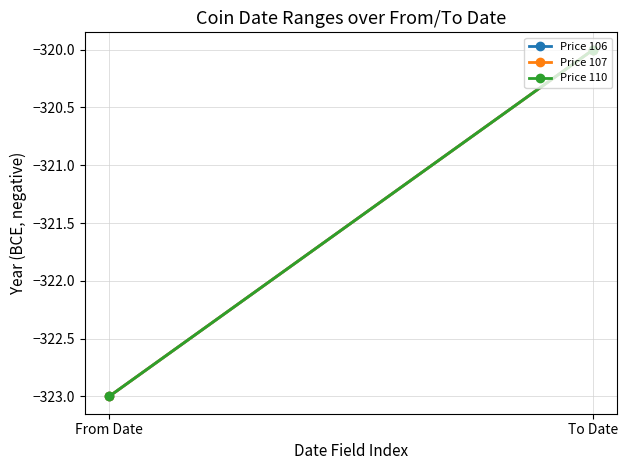

What position from the left is To Date?

2